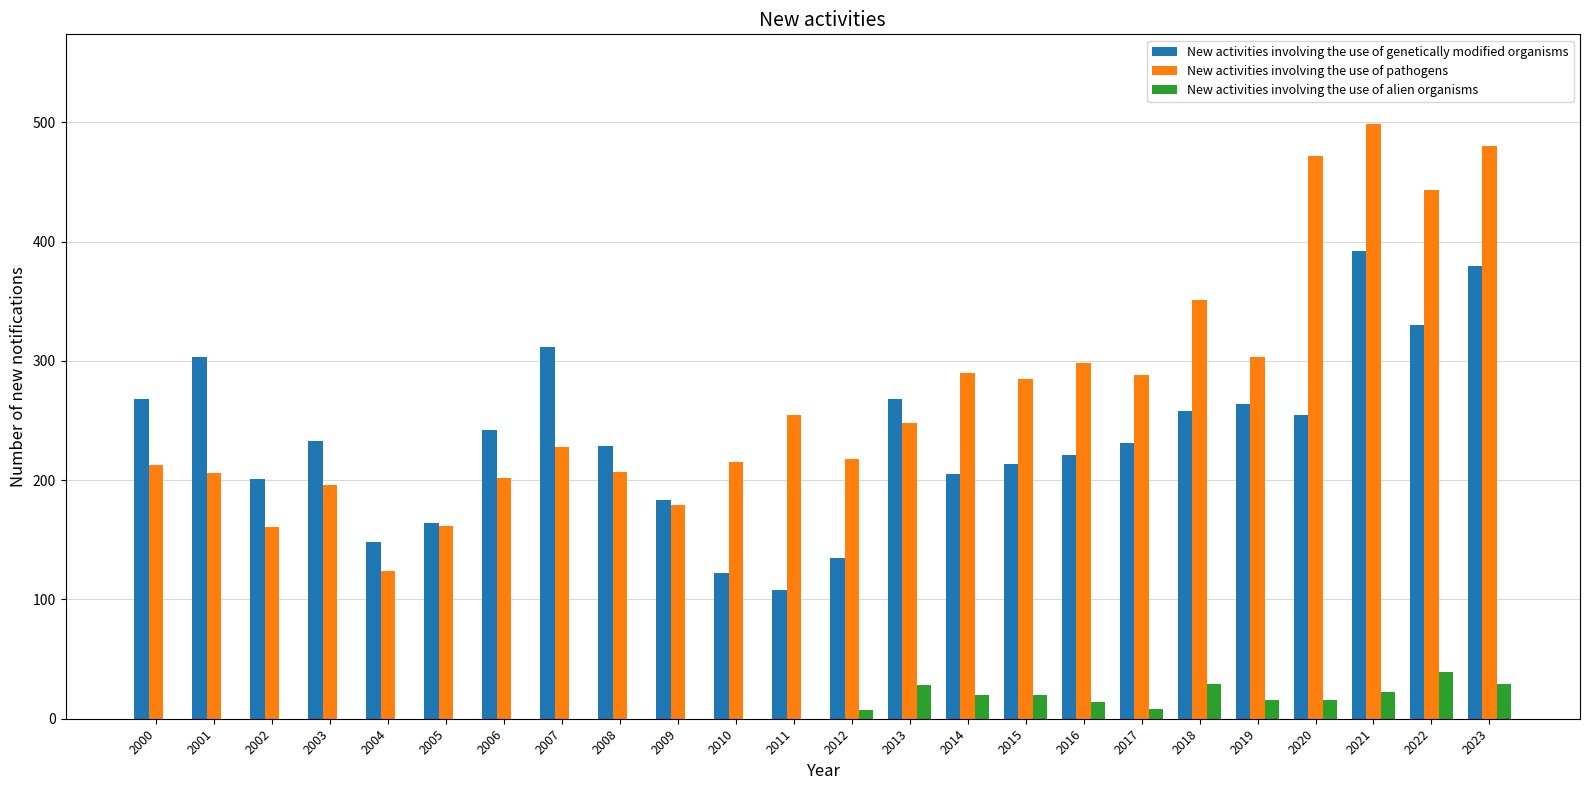

What is the total value across all series at 2007?

540